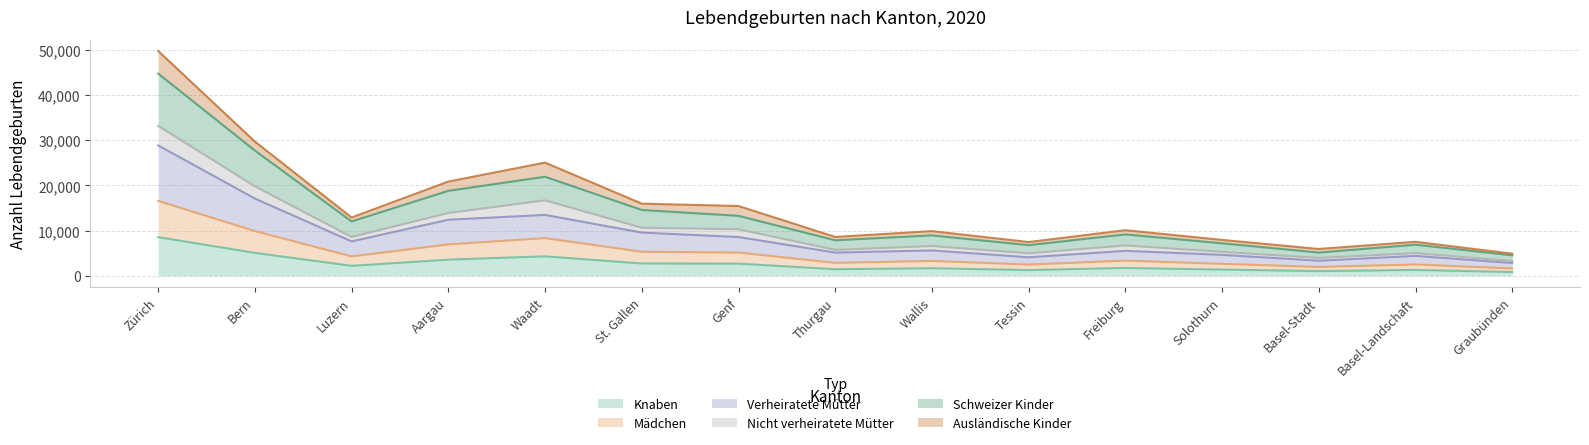

How many lines are shown in the chart?

6